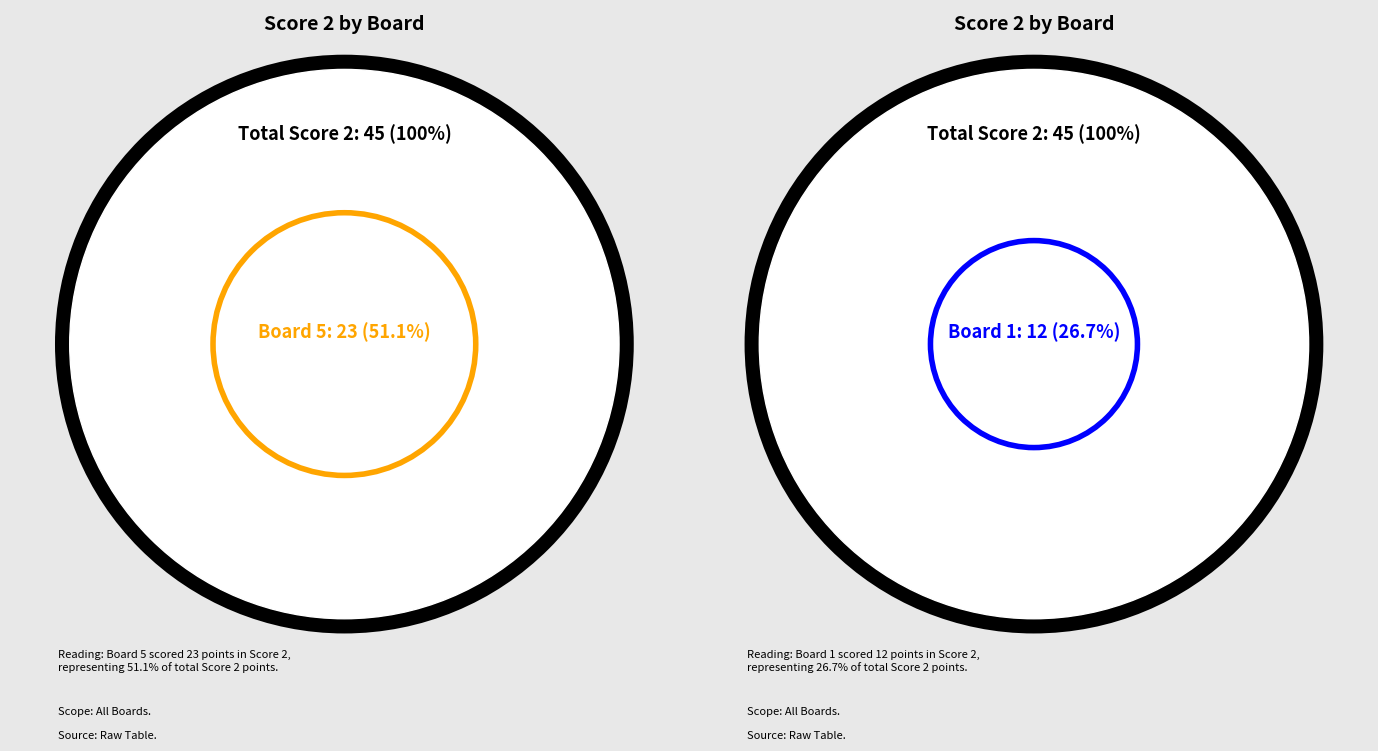

True or false: Board 2 accounts for 8% of the total.

False